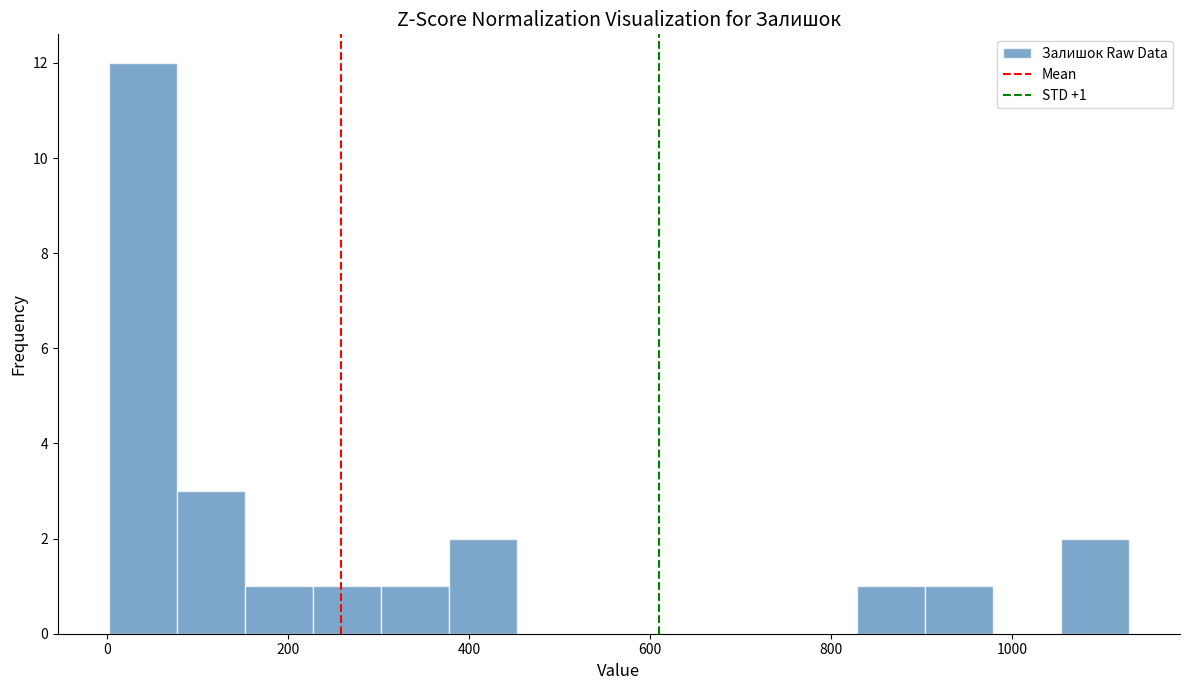

Around what value on the x-axis is the tallest bar? Give the approximate position of its centre, as read against the axis.

40